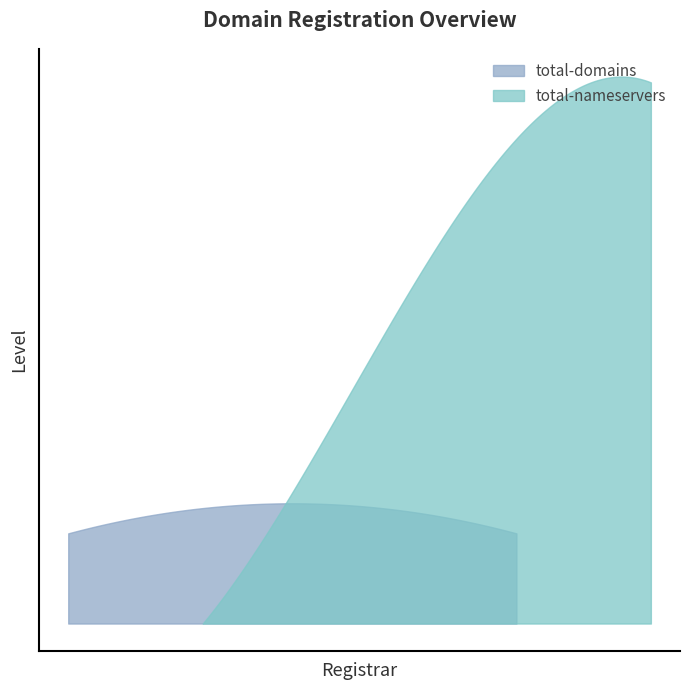

What is the label of the 1st point from the right?

Caravan International Inc.